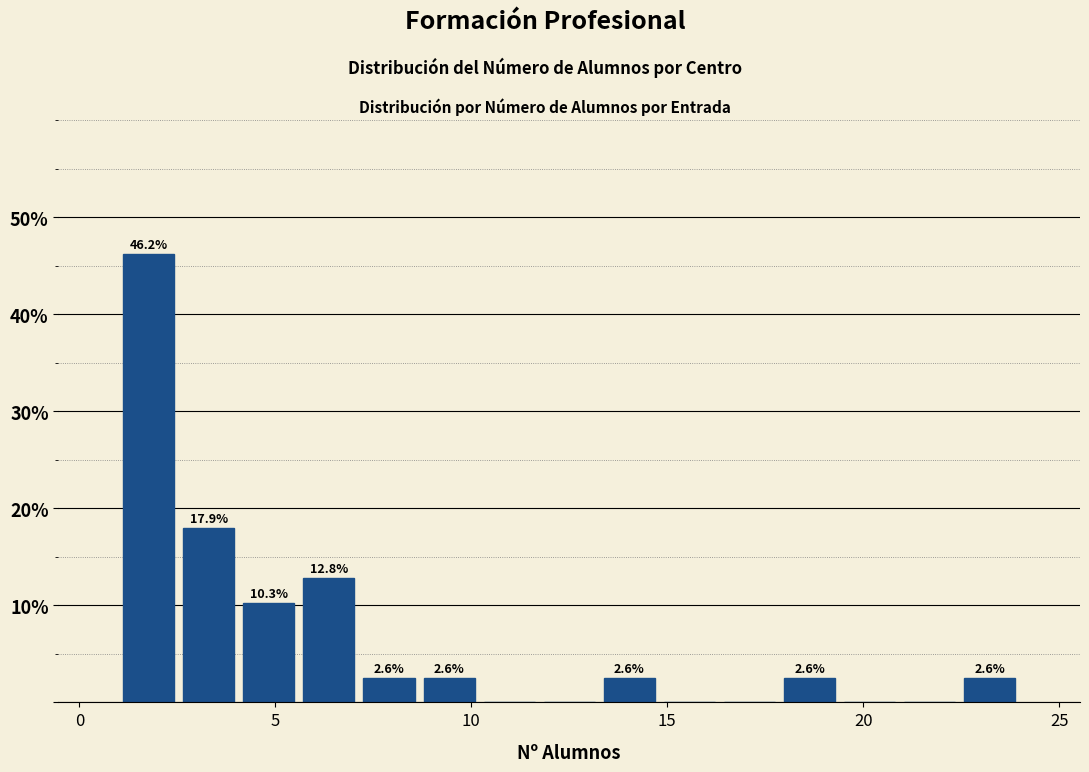

Read against the x-axis, roughly where is the centre of the tallest bar?

2.0